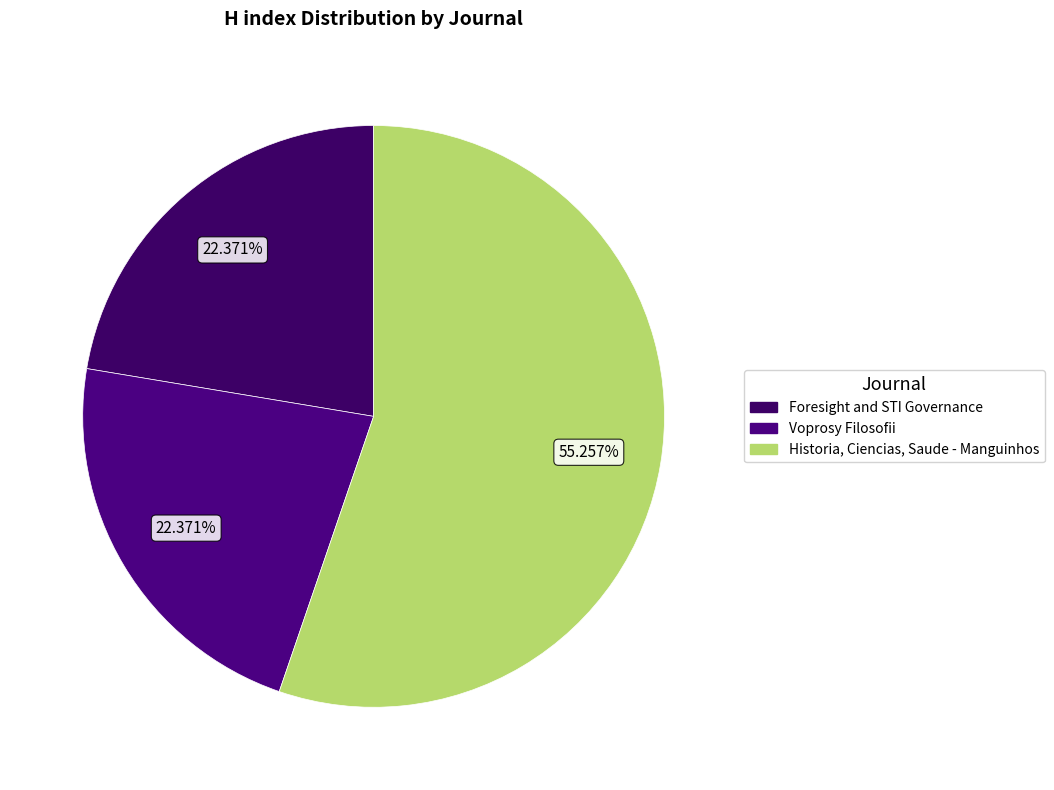

Which category has the biggest portion of the pie?

Historia, Ciencias, Saude - Manguinhos